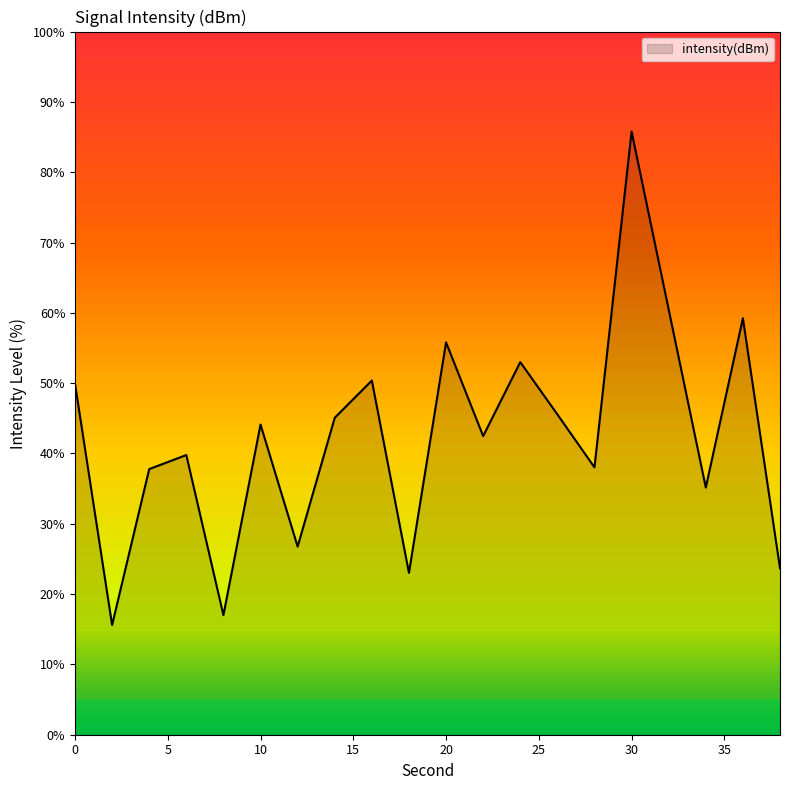

What is the minimum value shown in the chart?

15.6